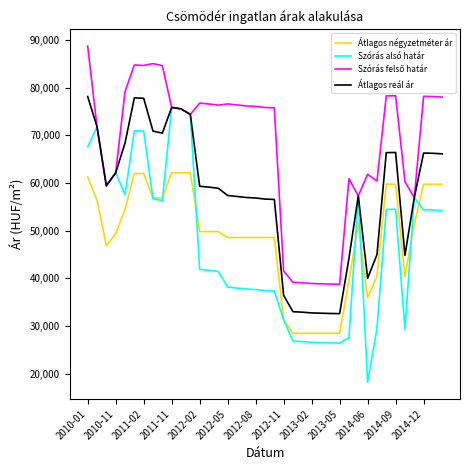

In Átlagos reál ár, how many points are lower than both neighbors (excluding endpoints)?

5